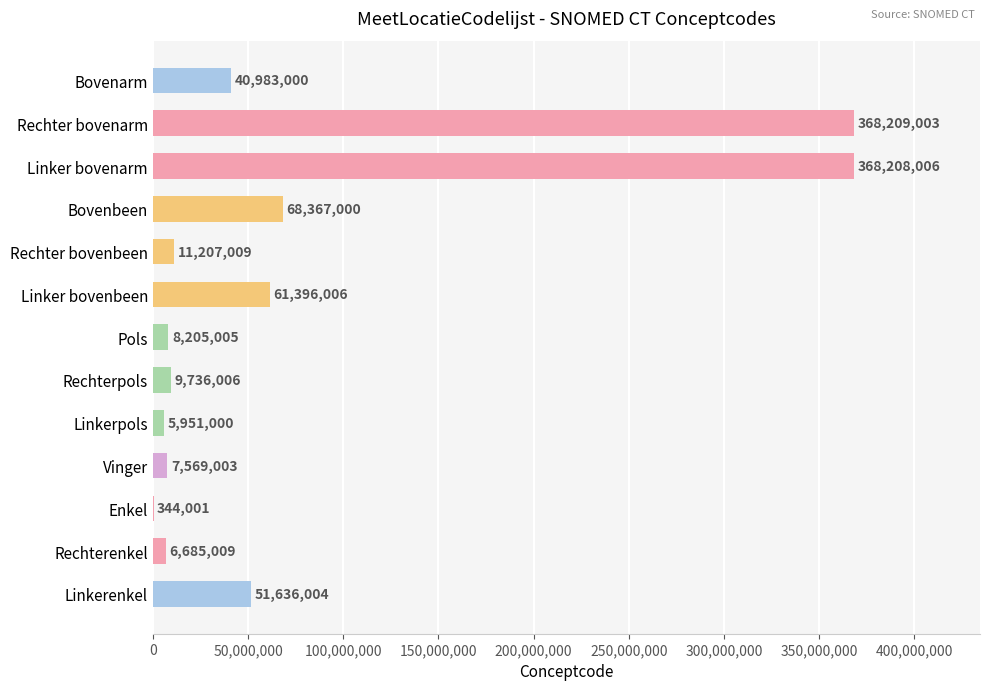

What is the change in value from Pols to Vinger?

-636002